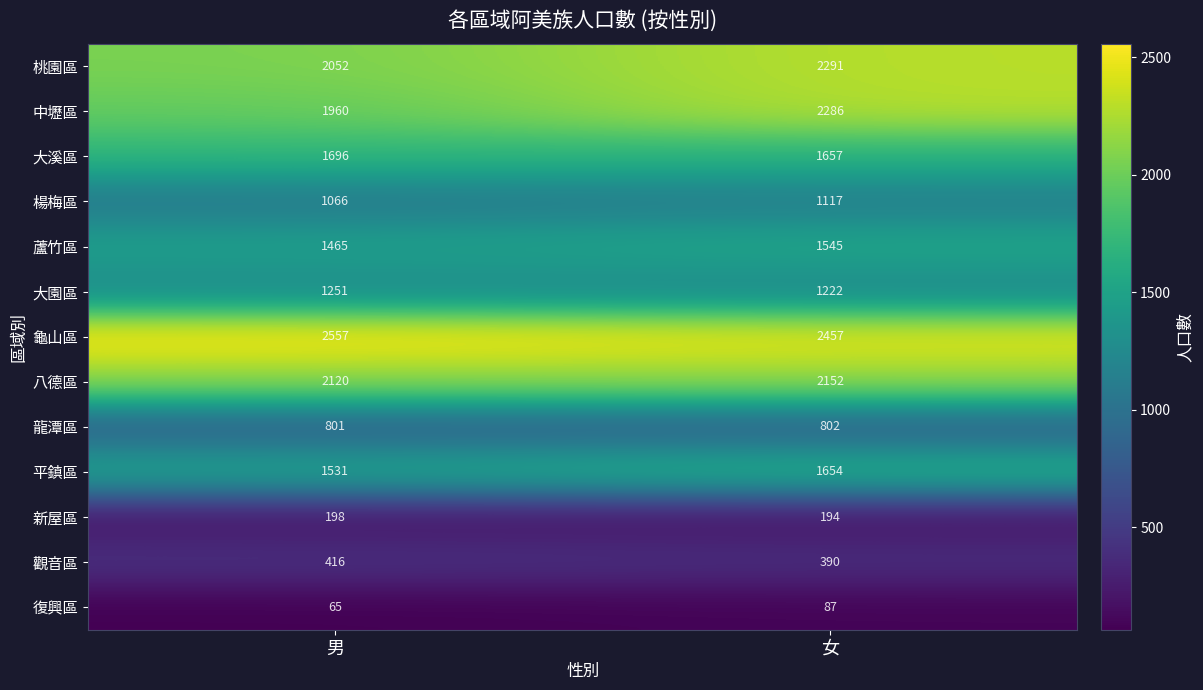

How many series are shown in this chart?

13